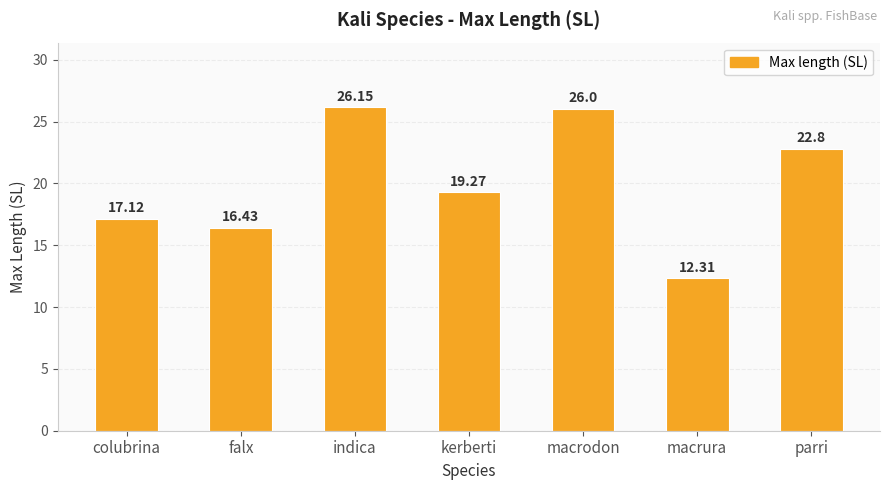

What is the label of the 4th bar from the right?

kerberti